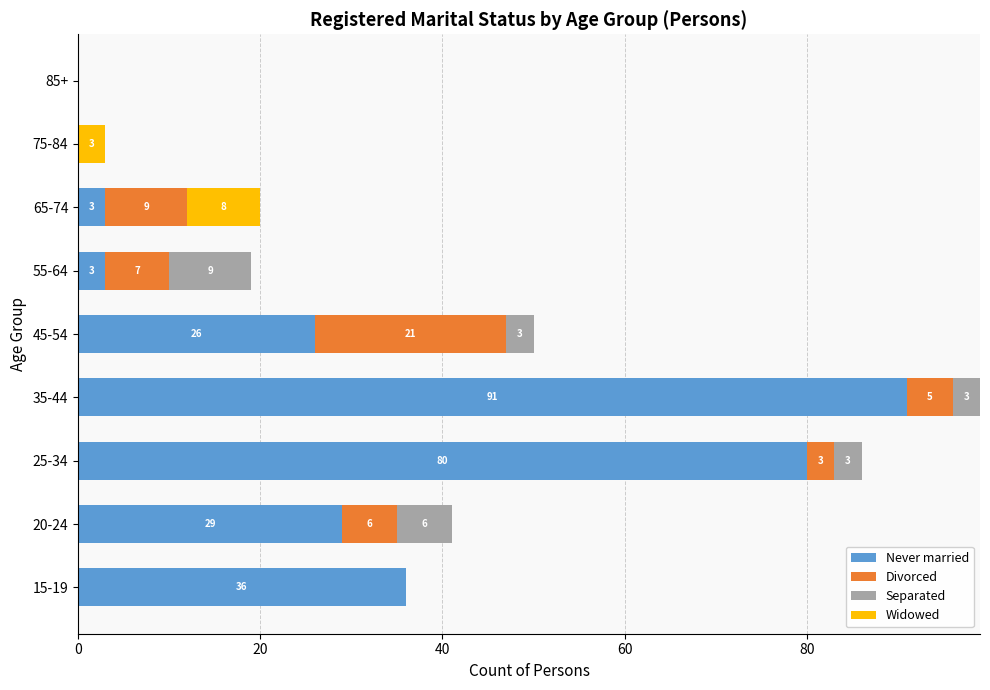

What value does the Never married series have at 45-54?

26